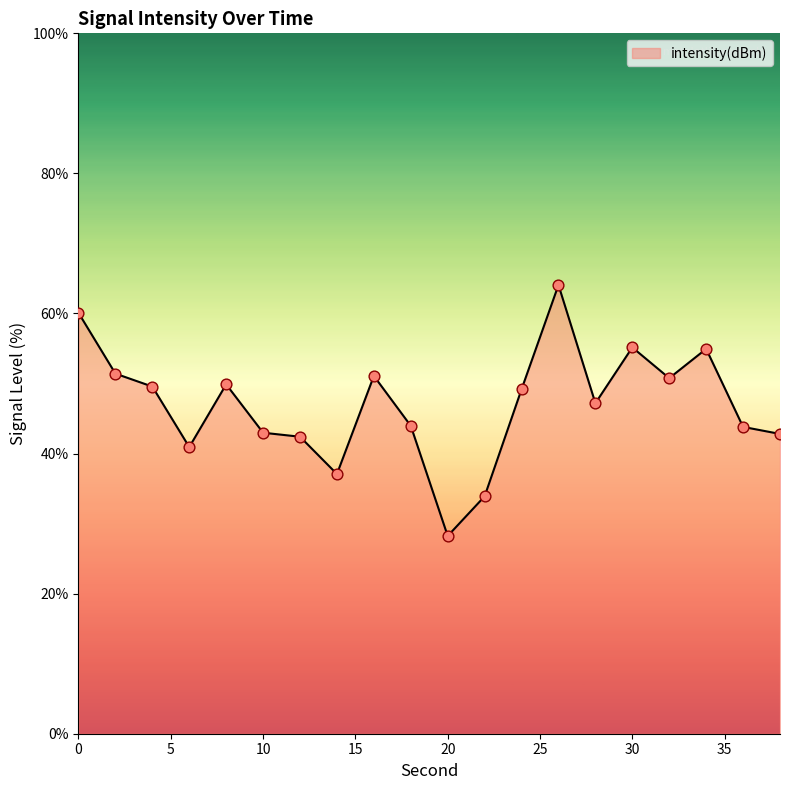

What is the minimum value shown in the chart?

28.2